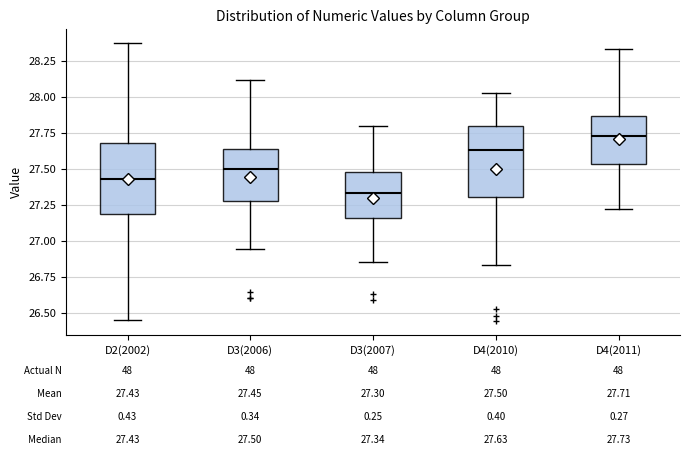

Which box's median line is the lowest?

D3(2007)